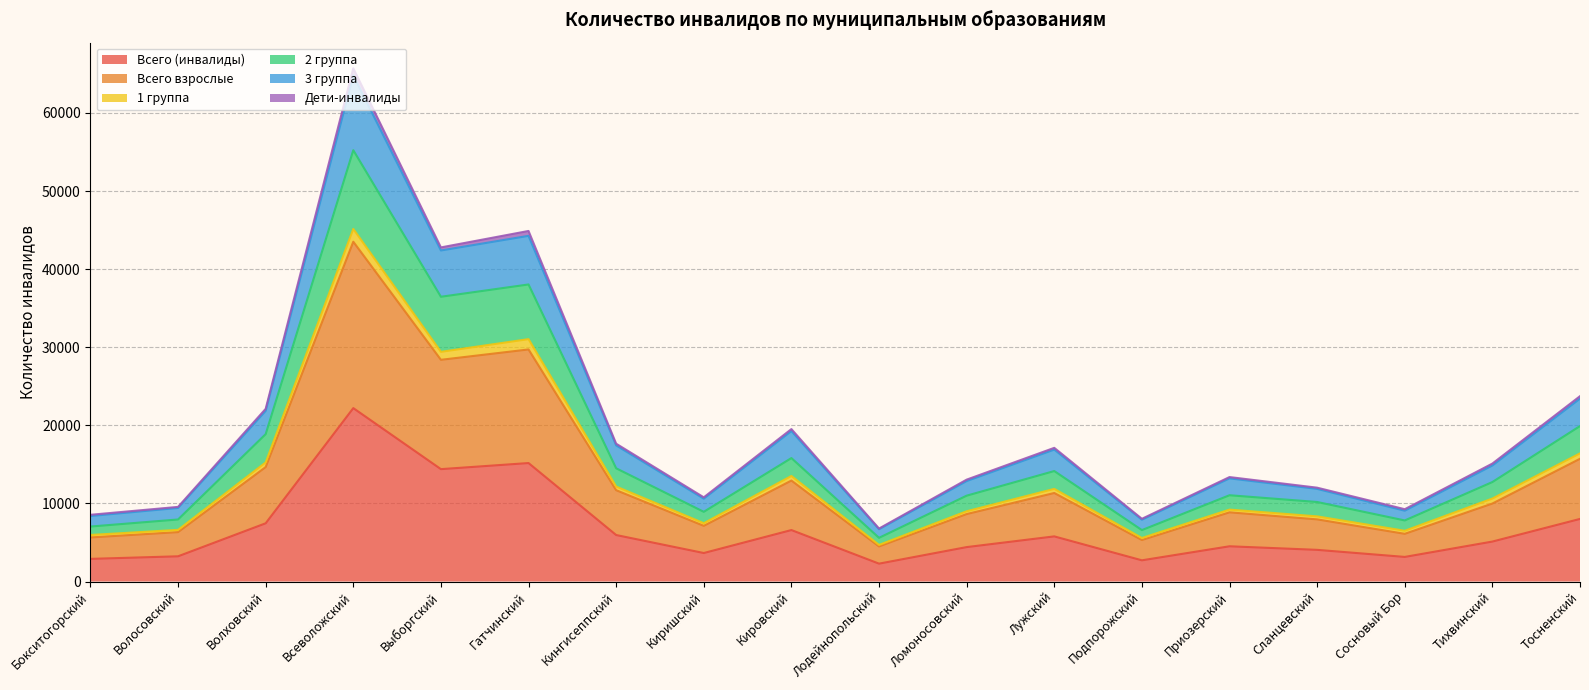

What is the label of the 4th point from the right?

Сланцевский